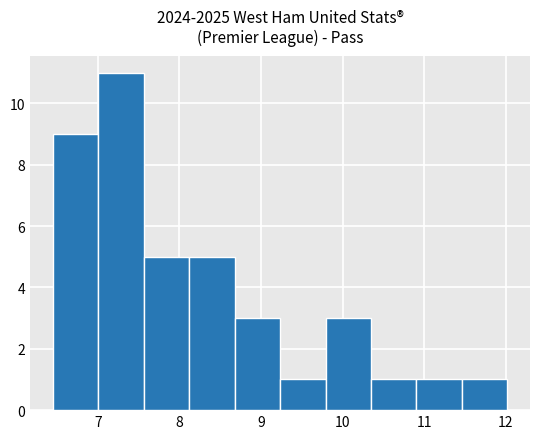

What is the height of the bar covering 6.5 to 7.0 on the x-axis? Neither the bar edges nor the heights are printed on the chart, so give them approximately, as read against the axes.

9